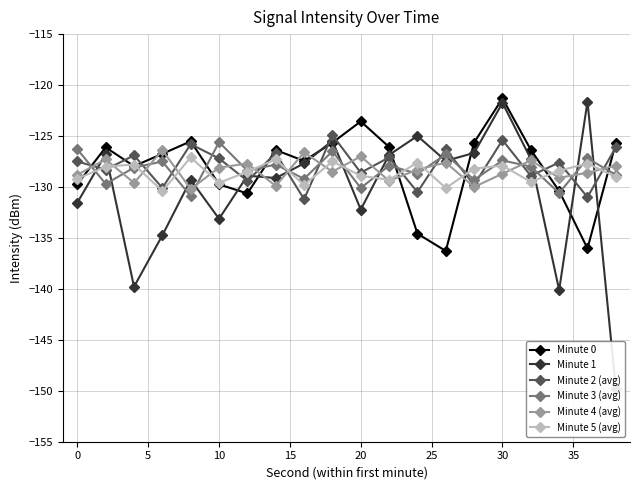

How many lines are shown in the chart?

6